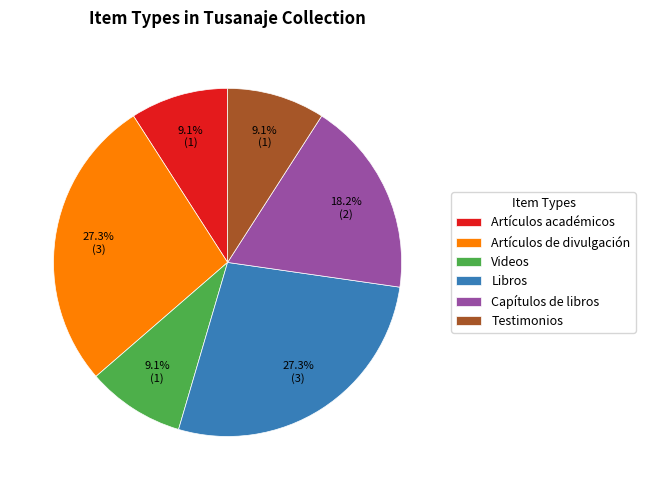

What is the total percentage of Videos and Libros?

36.4%